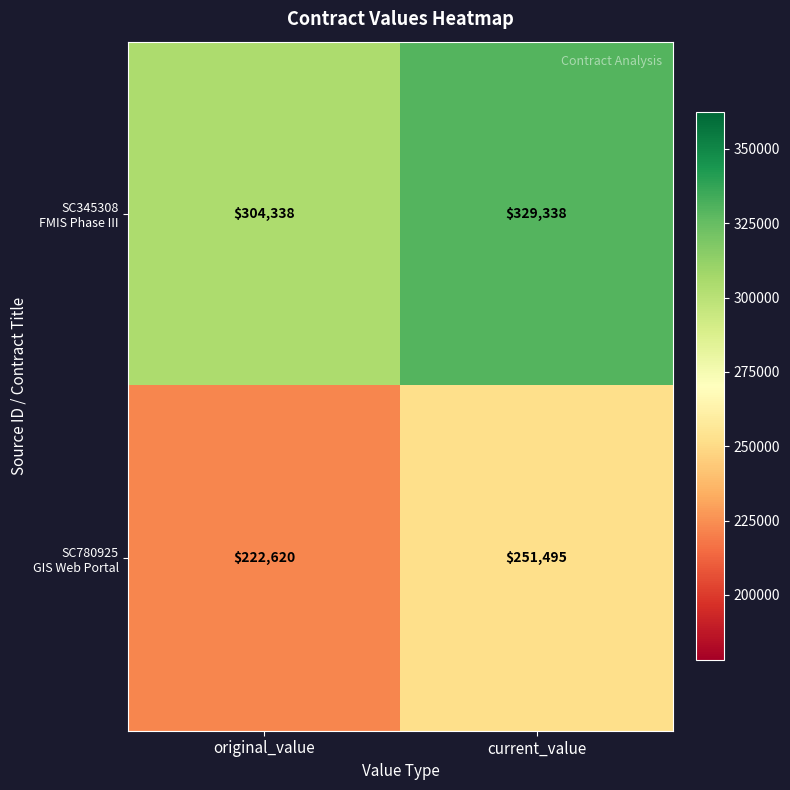

What is the total value across all series at current_value?

580833